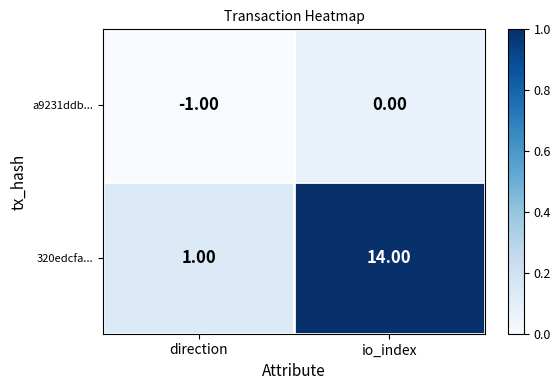

List the series in order of their overall mean, highest first.

320edcfa..., a9231ddb...